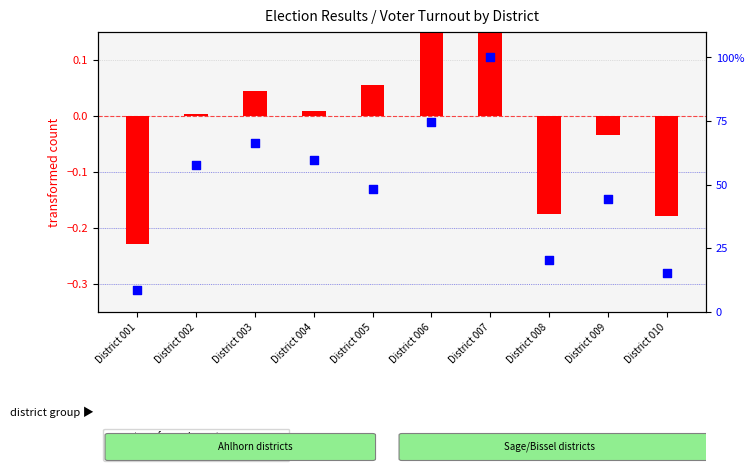

What is the total value across all series at District 001?

8.4